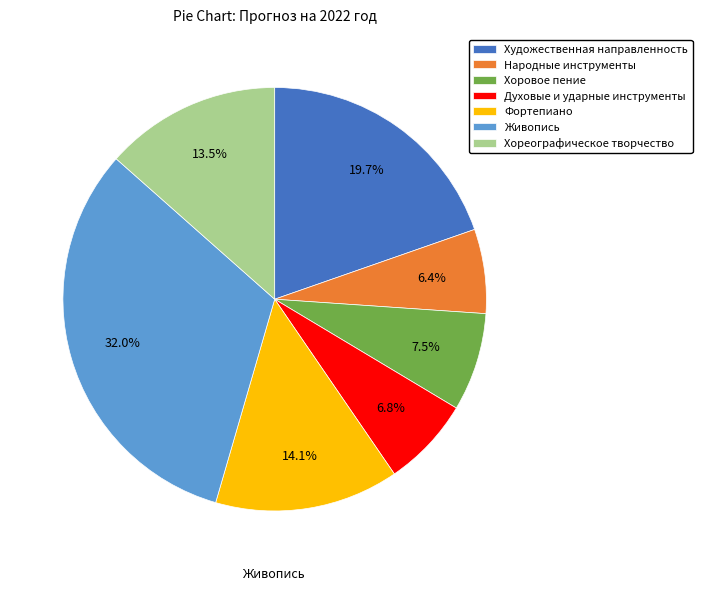

Which has a higher value, Хореографическое творчество or Художественная направленность?

Художественная направленность